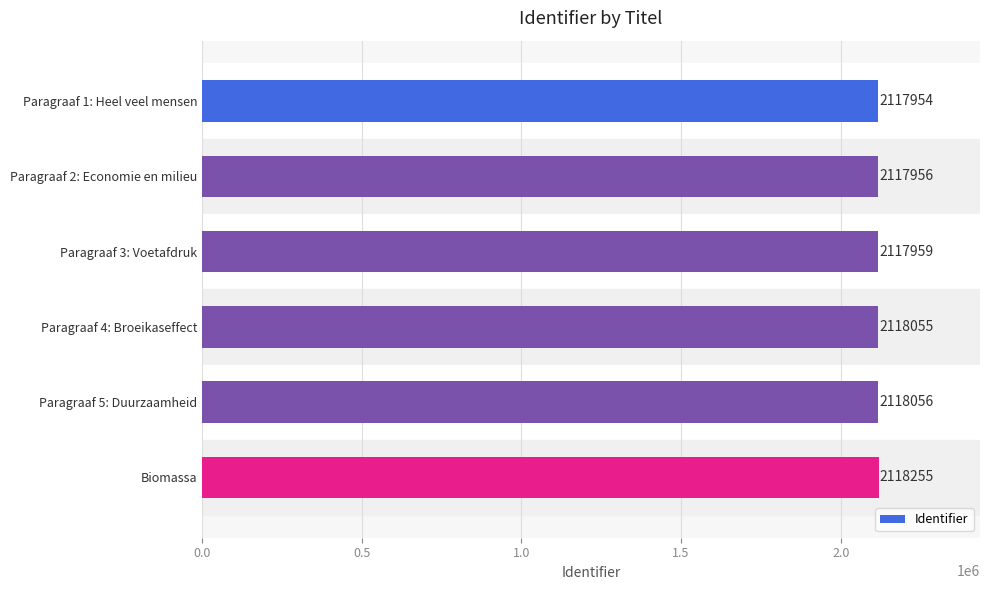

At which category does the chart reach its peak across all series?

Biomassa